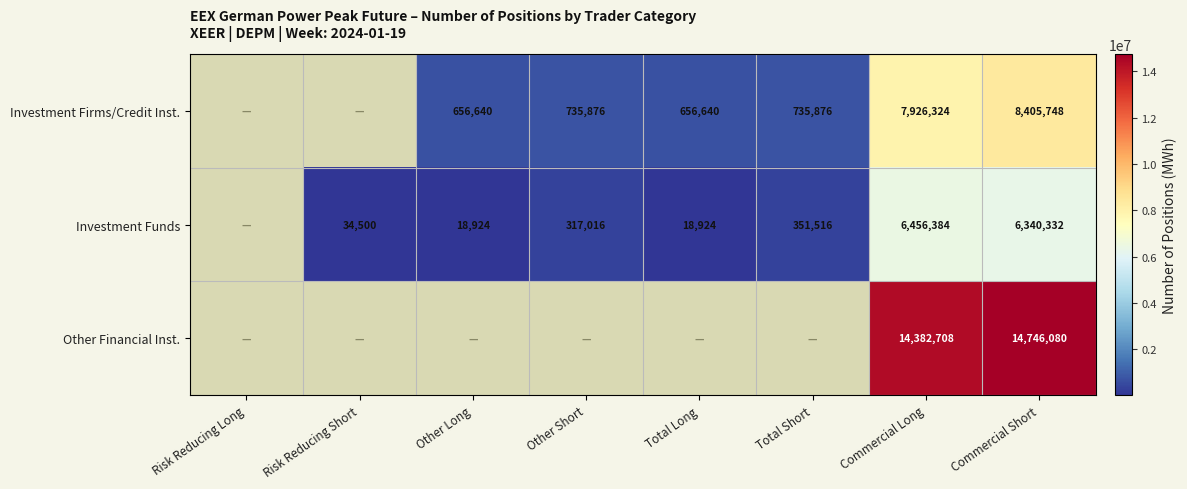

At Commercial Short, list the series in order from largest to smallest.

Other Financial Inst., Investment Firms/Credit Inst., Investment Funds